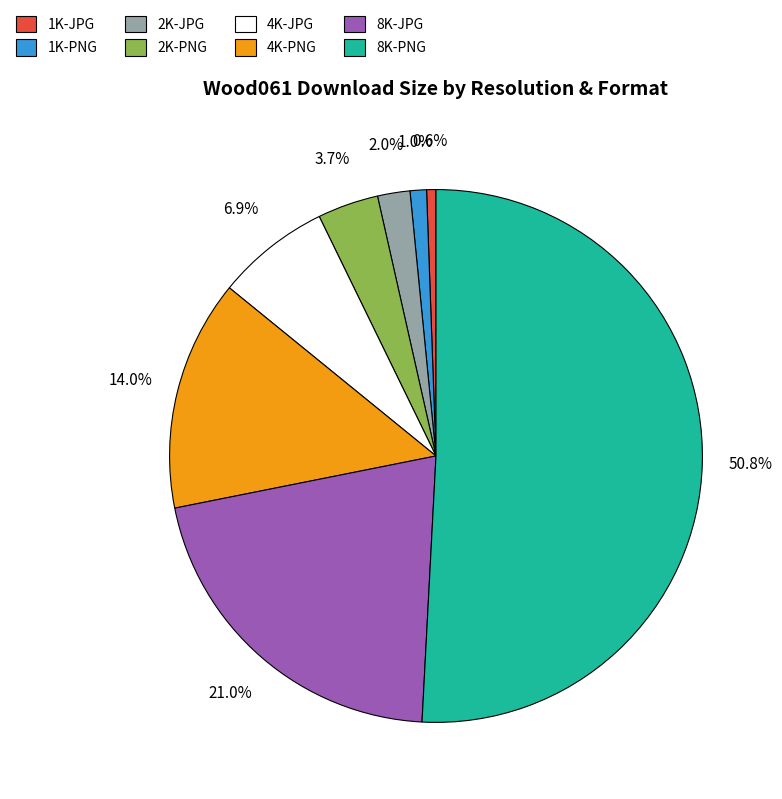

Is it true that 4K-JPG is 7% of the pie?

True